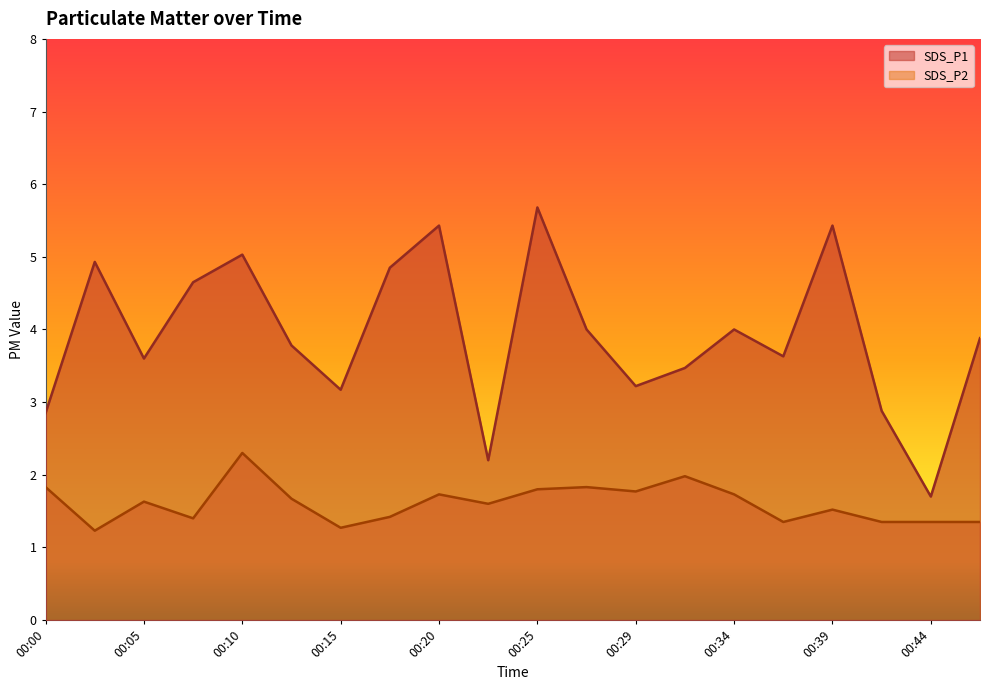

At how many categories does at least one series exceed 1?

20